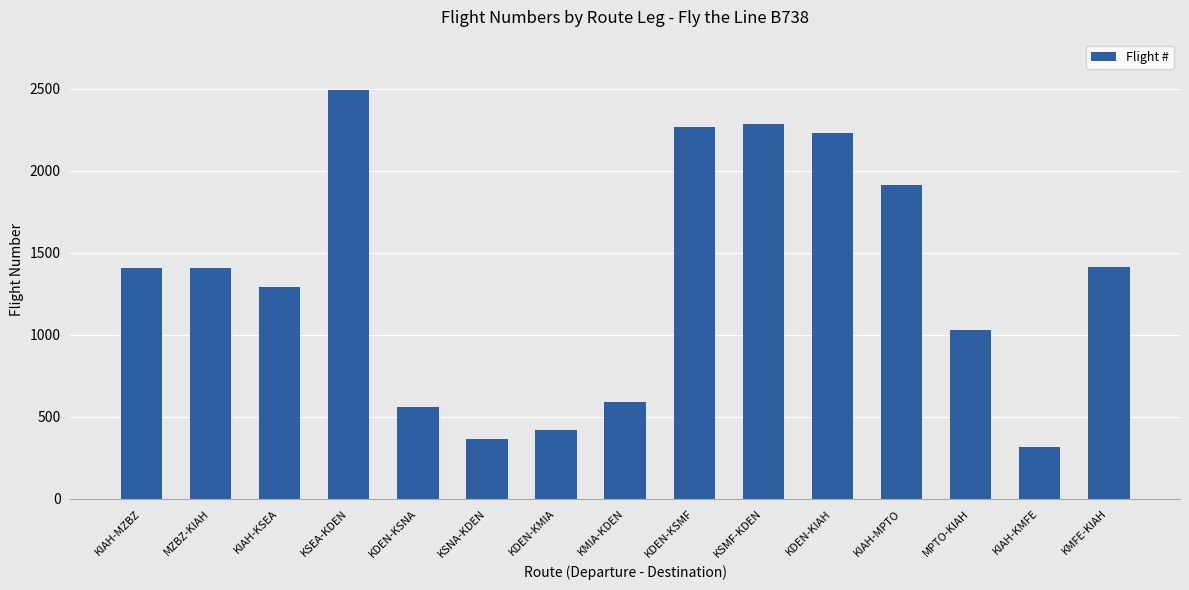

What is the difference between the maximum and second lowest values?

2127